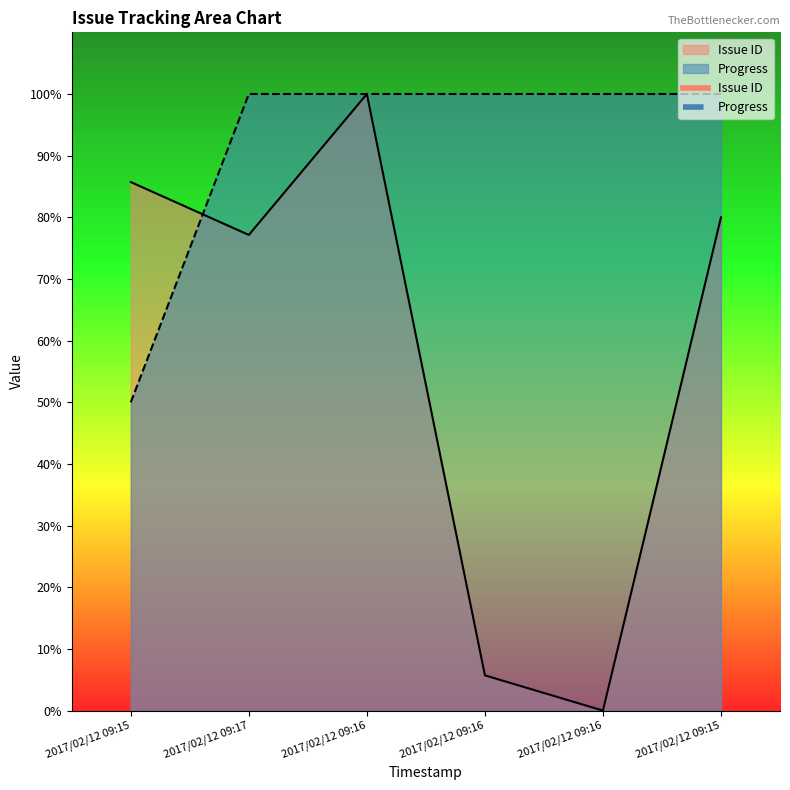

Between 2017/02/12 09:17 and 2017/02/12 09:16, which is larger?

2017/02/12 09:16